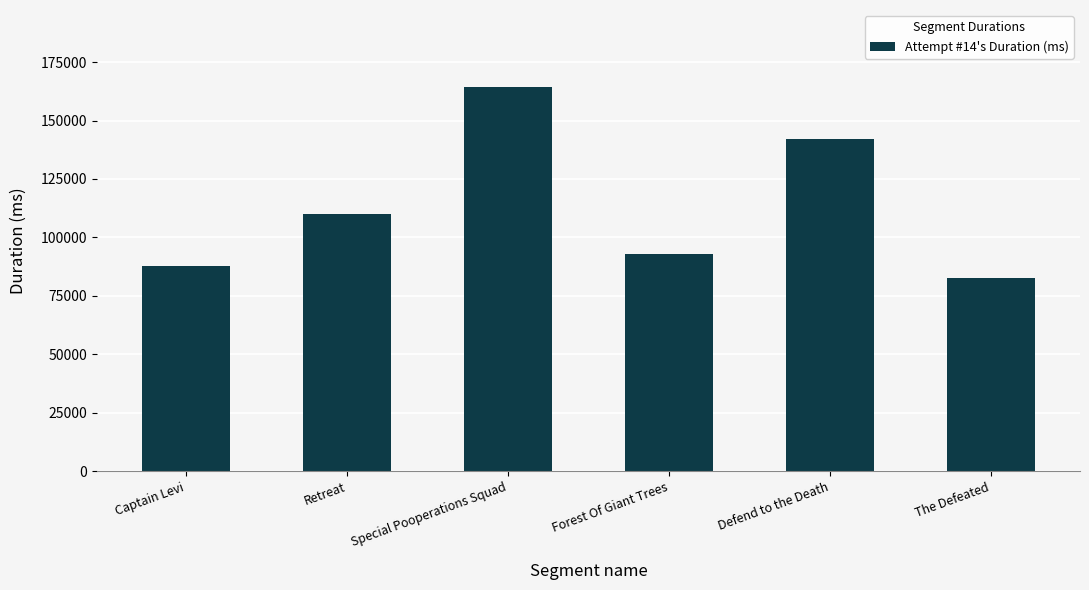

What is the label of the 6th bar from the left?

The Defeated